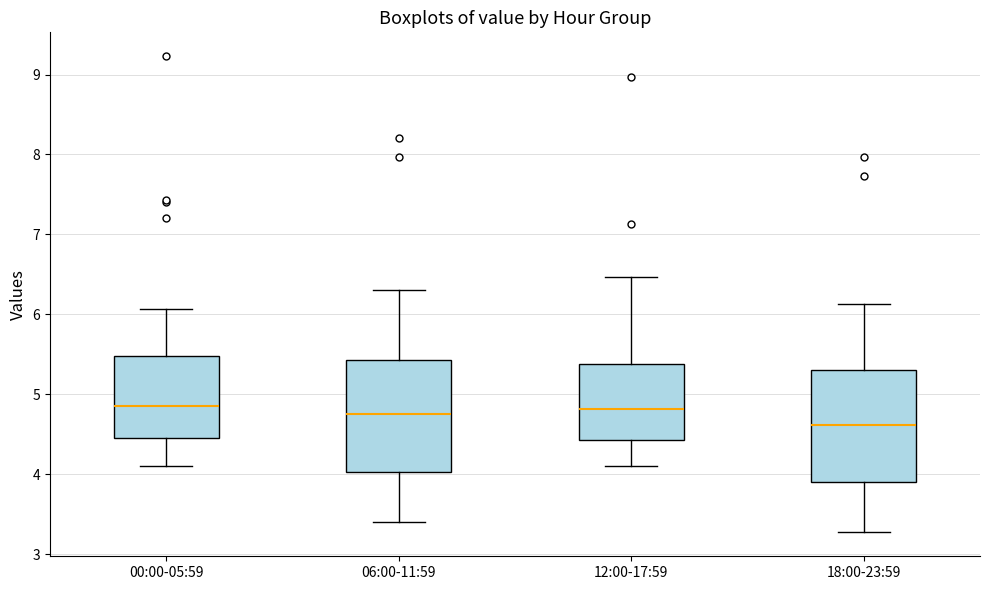

Reading left to right, read every box against the y-axis: the position of its median line, the range the box covers, and the ends of its whiskers. The values are not printed on the chart, so give them approximately, as read against the axis.

00:00-05:59: median 4.9, box 4.5 to 5.5, whiskers 4.1 to 6.1
06:00-11:59: median 4.8, box 4.0 to 5.4, whiskers 3.4 to 6.3
12:00-17:59: median 4.8, box 4.4 to 5.4, whiskers 4.1 to 6.5
18:00-23:59: median 4.6, box 3.9 to 5.3, whiskers 3.3 to 6.1